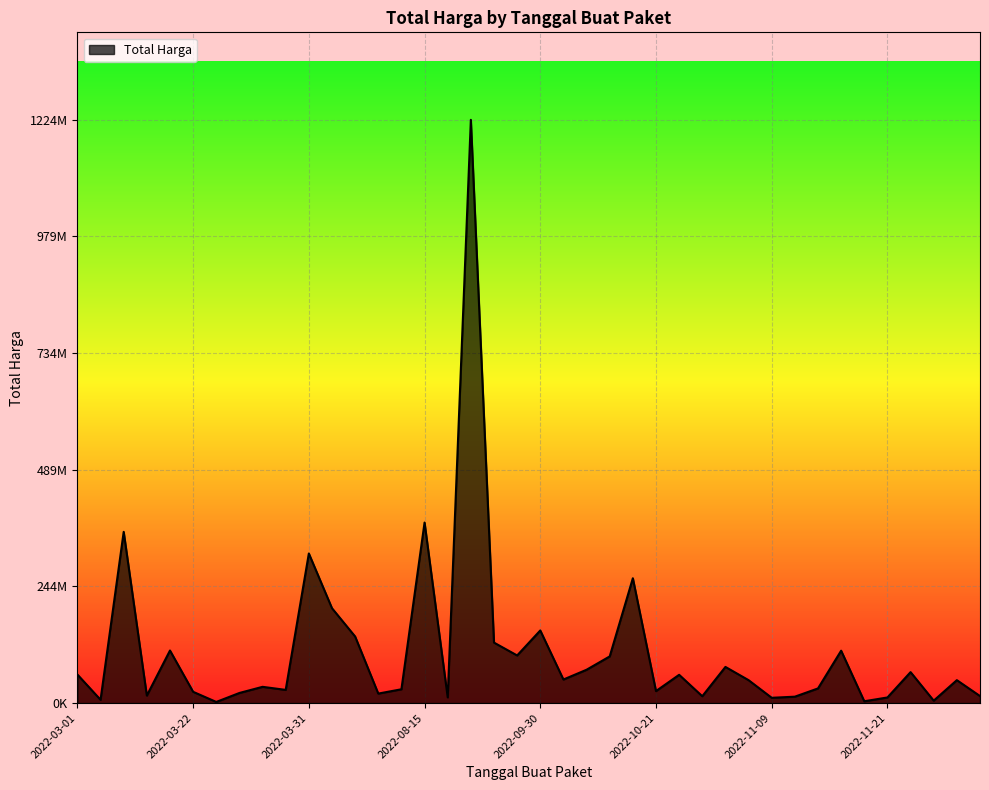

What is the sum of all values?

4375595175